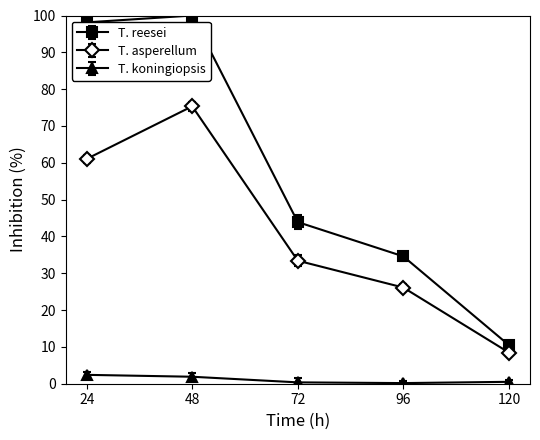

Rank the categories by T. asperellum value from lowest to highest.

120, 96, 72, 24, 48